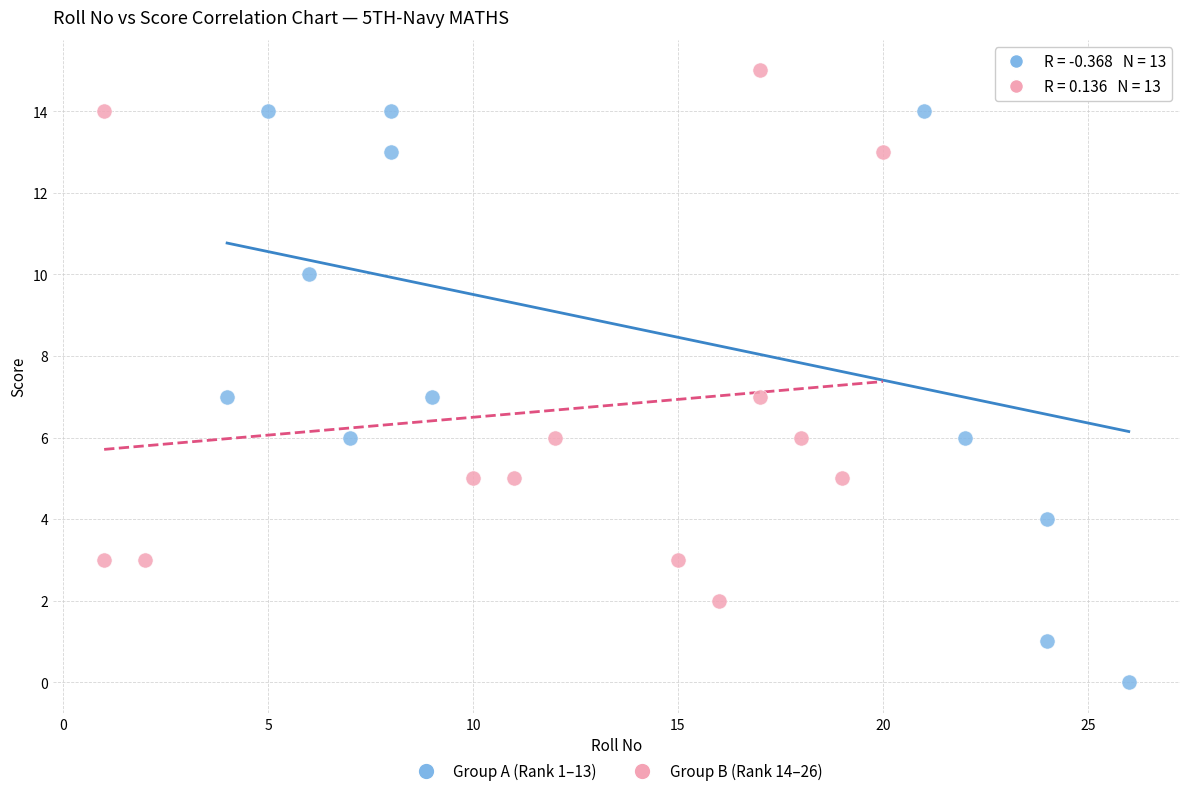

Which series reaches the minimum Y coordinate?

Group A (Rank 1–13)